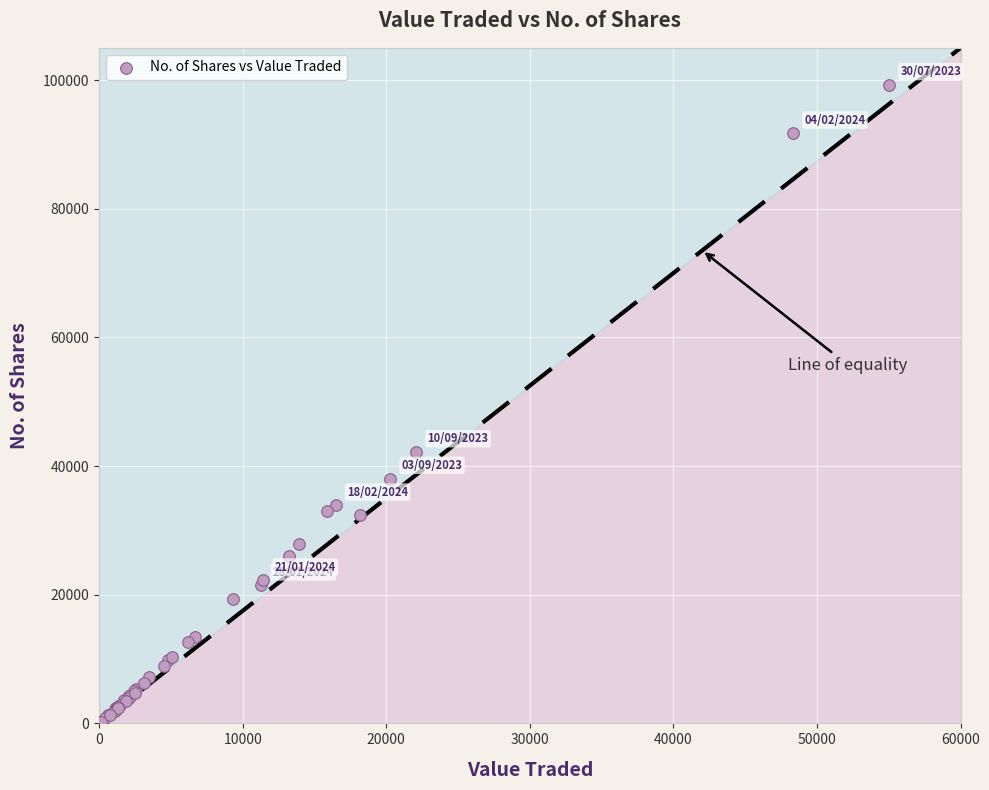

What Y value in the scatter plot is closest to 49733?

42204